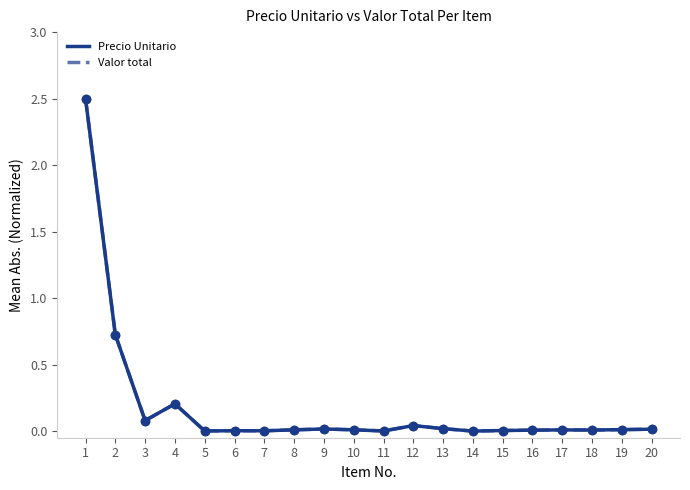

Is this an area chart (filled region under the line)?

No